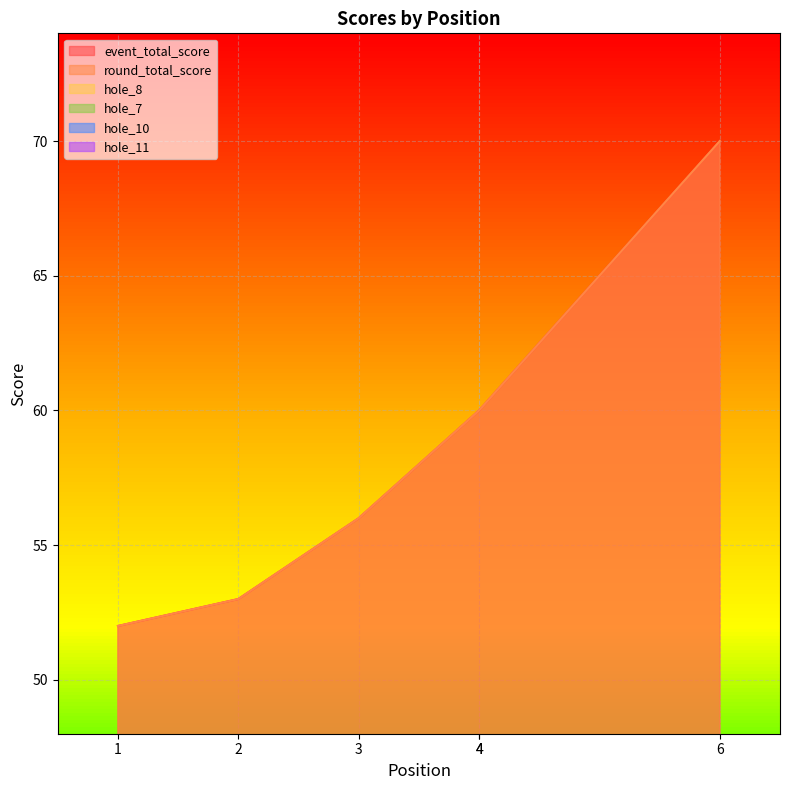

What is the total value across all series at 1?

116